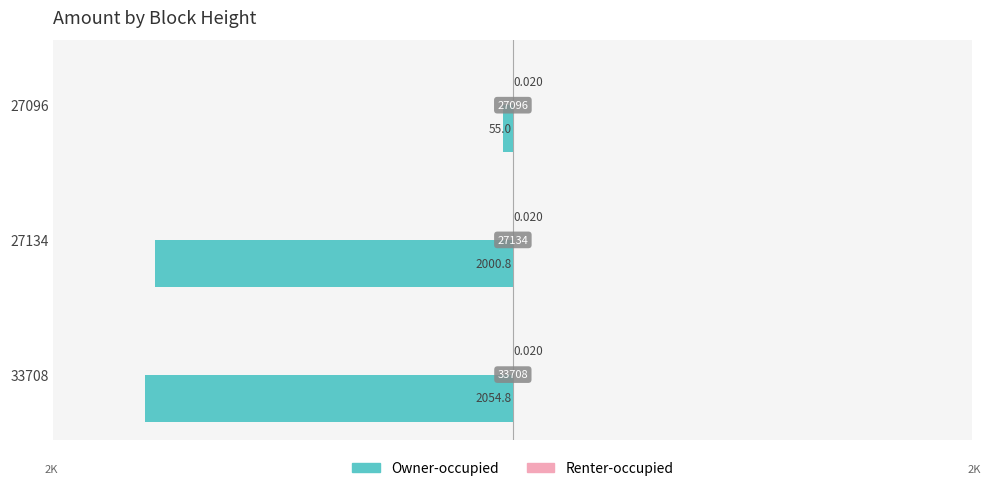

Which series has the largest range (max minus min)?

Owner-occupied